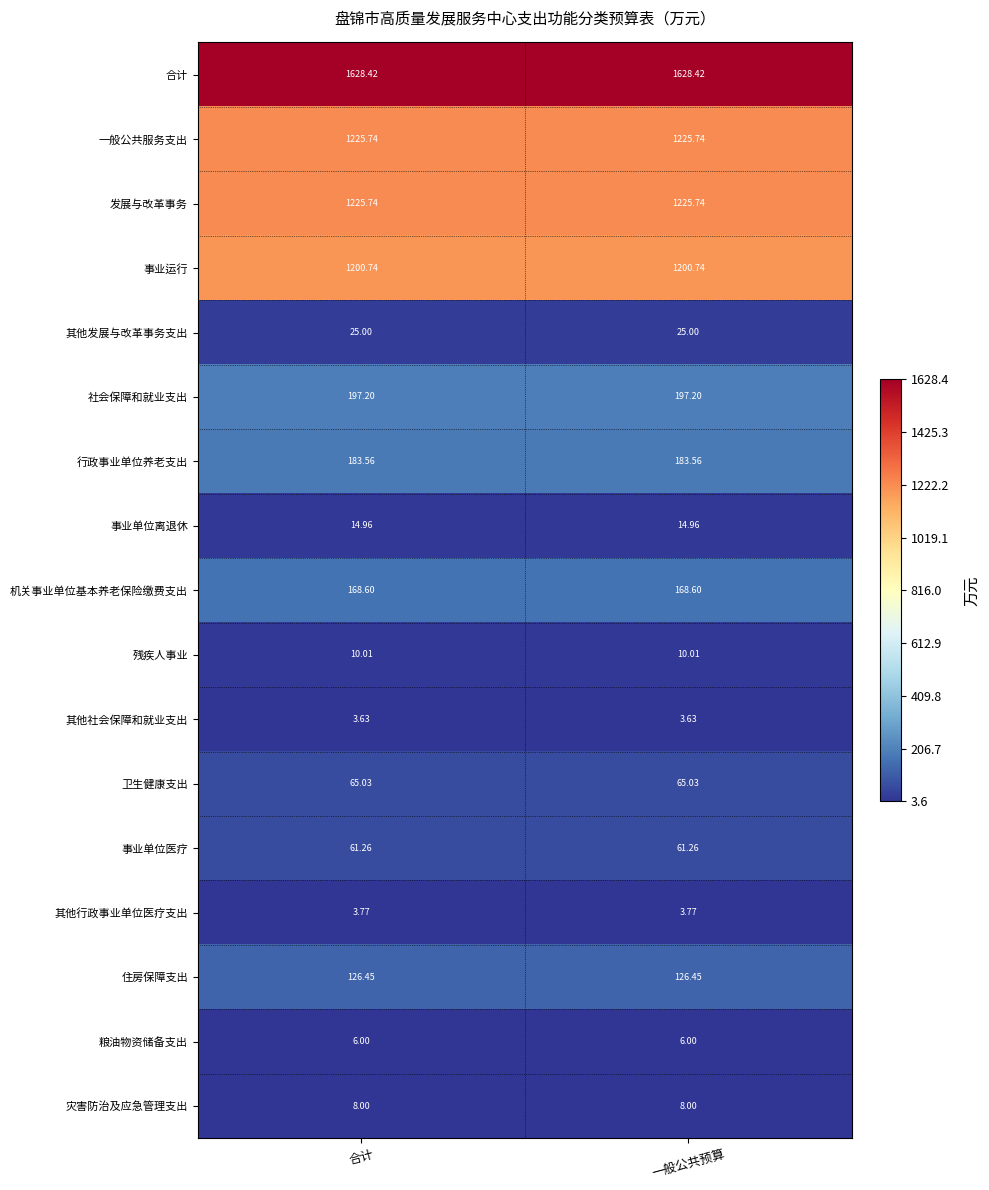

Is the value of 一般公共服务支出 at 合计 greater than the value of 合计 at 一般公共预算?

No